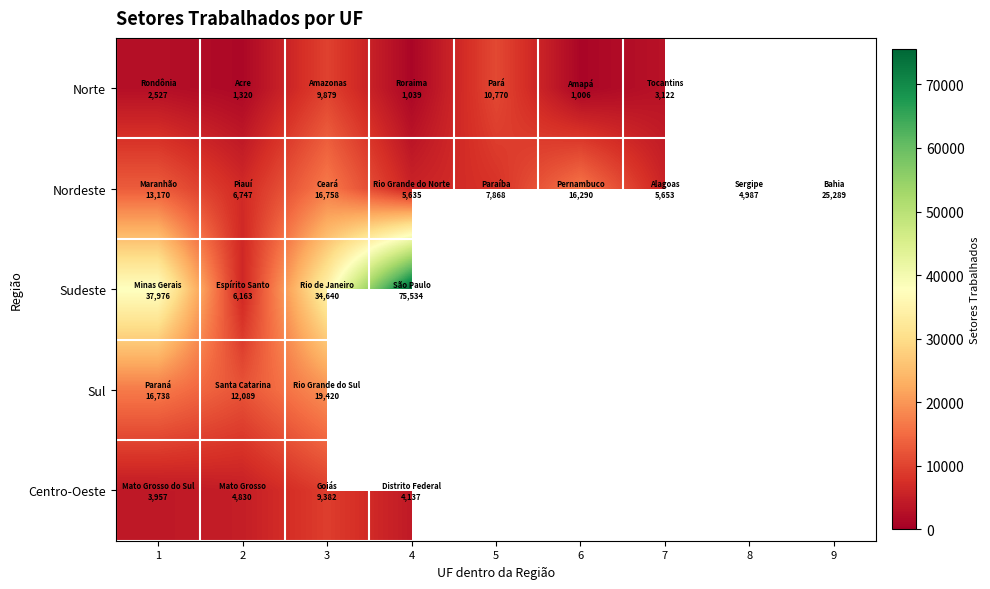

How many values in the Norte series are below 3122?

4